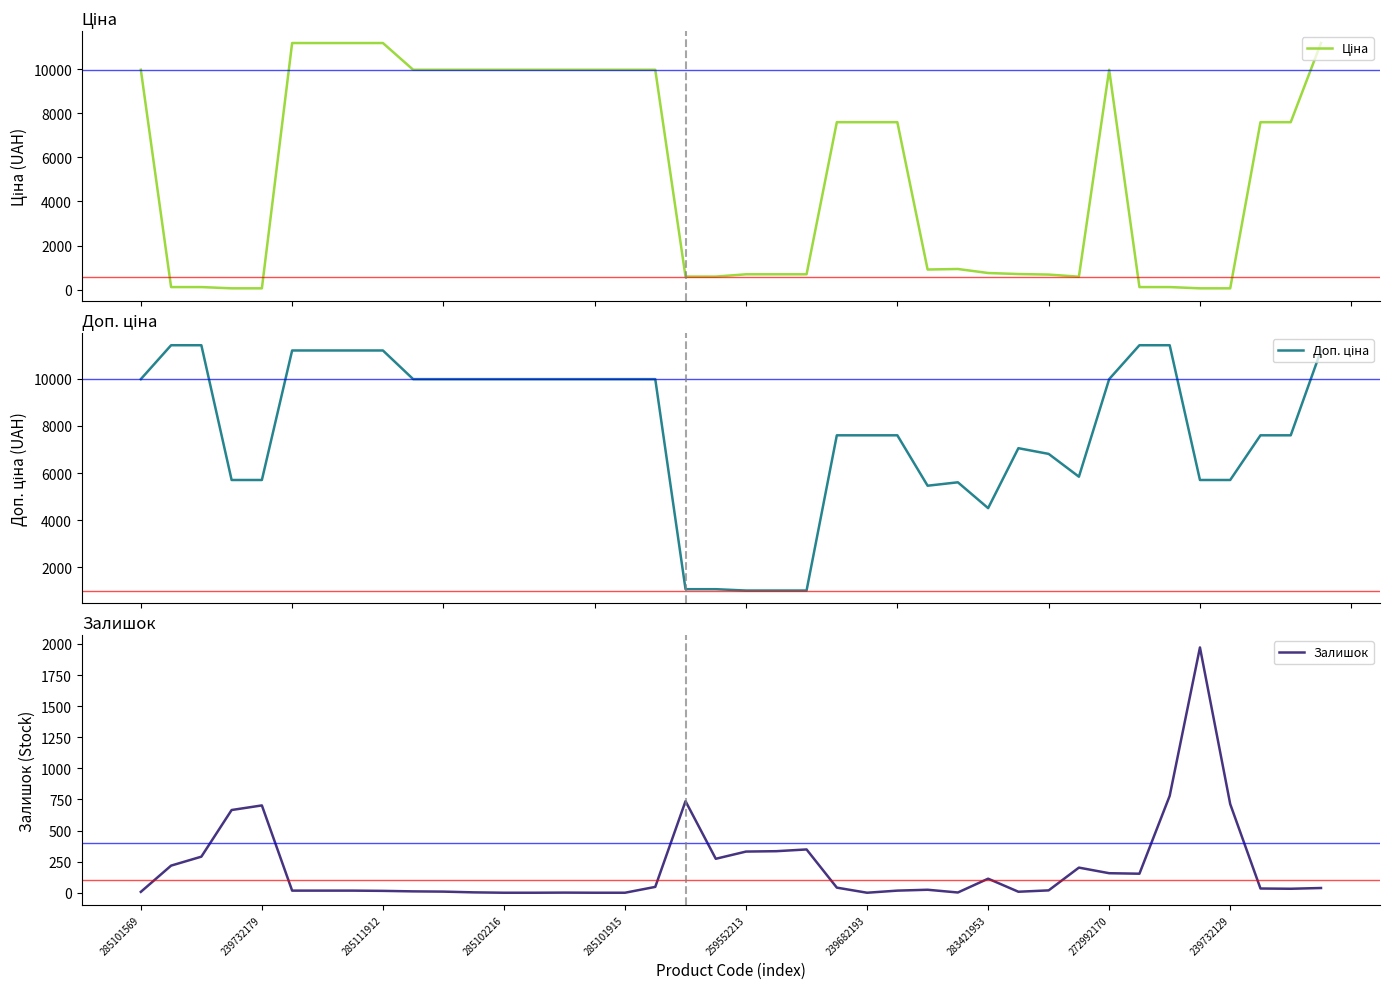

What is the highest value of the Залишок series?

1972